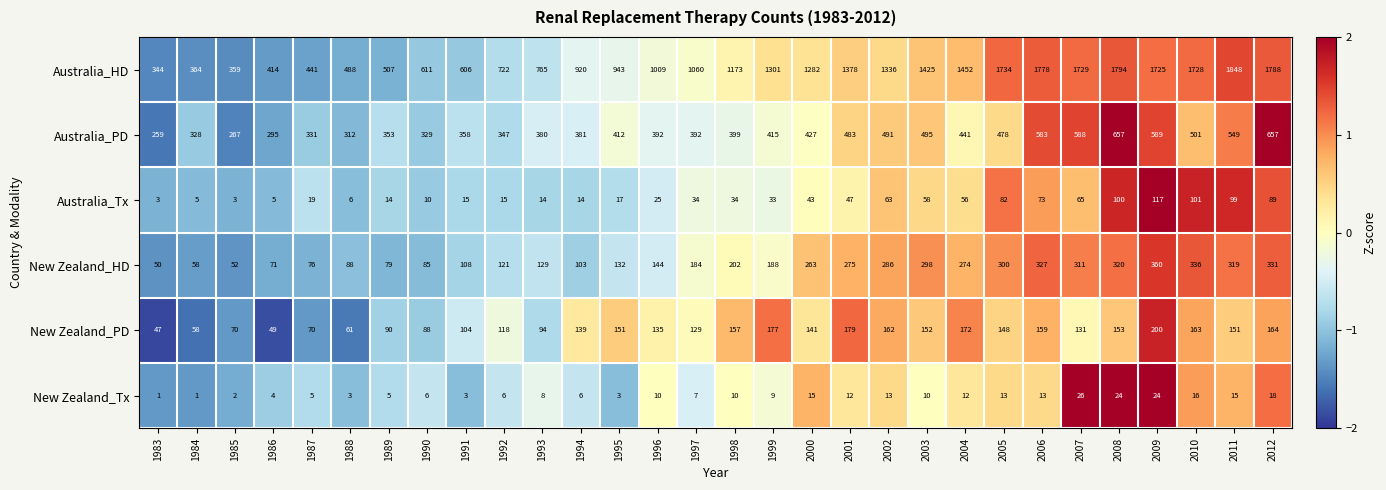

At which category is the sum across all series the highest?

2008